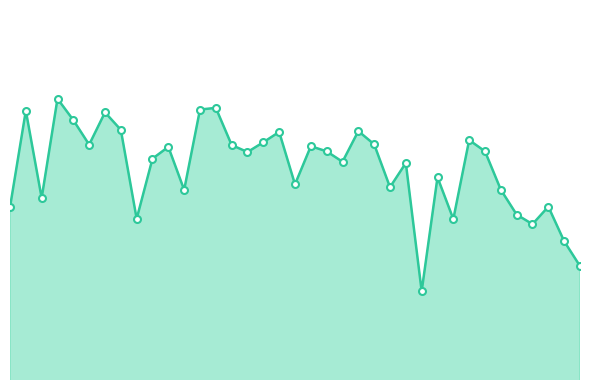

Does the chart have visible grid lines?

No